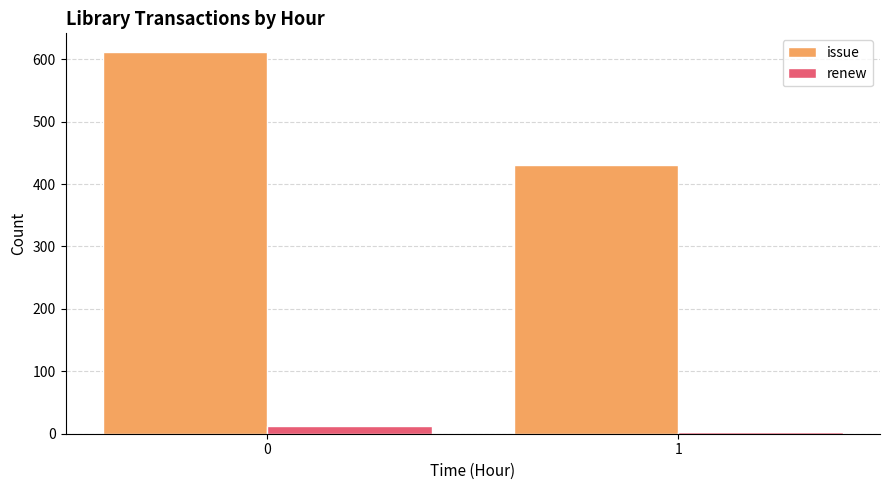

Reading left to right, what are all the values shown in this chart?

issue: 611	430
renew: 13	3